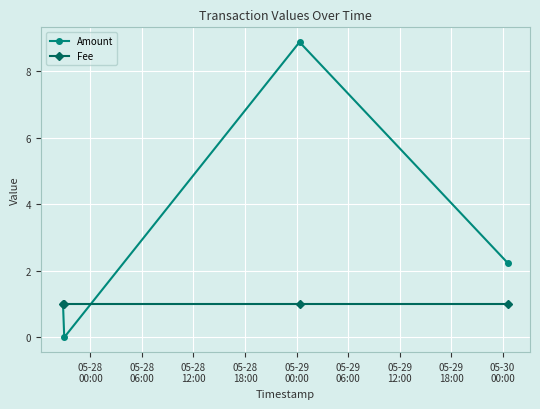

True or false: Amount and Fee intersect in this chart.

True